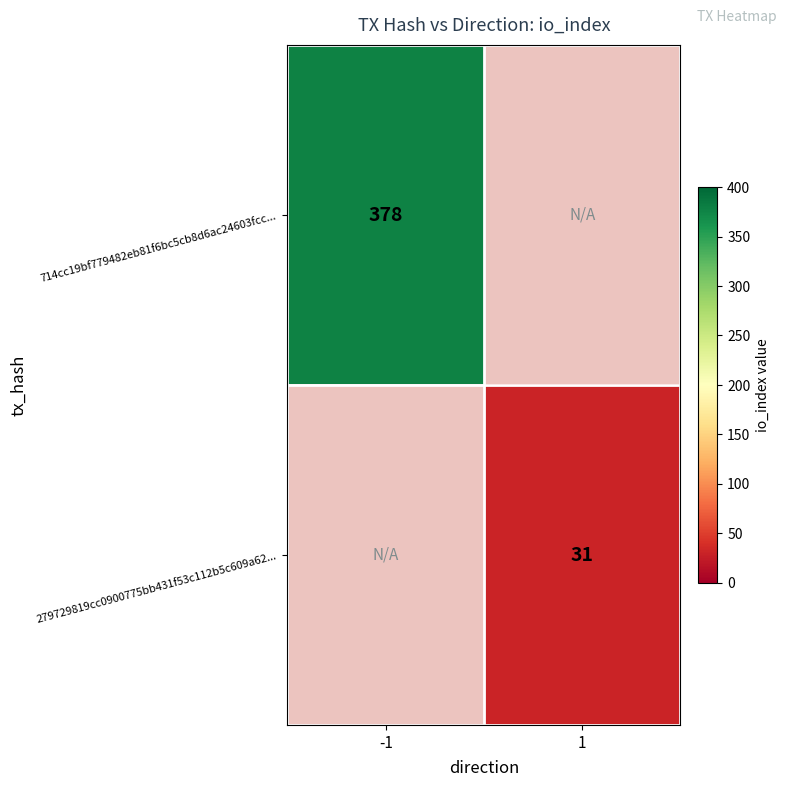

The value of 714cc19bf779482eb81f6bc5cb8d6ac24603fcc... at -1 is 618. True or false?

False